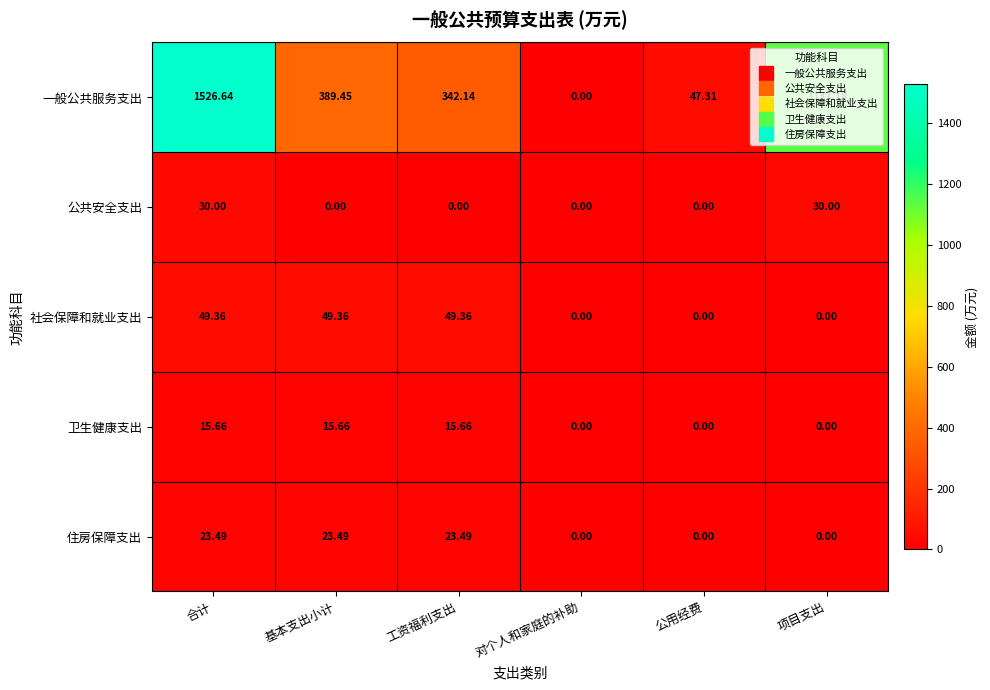

Which series has the largest total across all categories?

一般公共服务支出